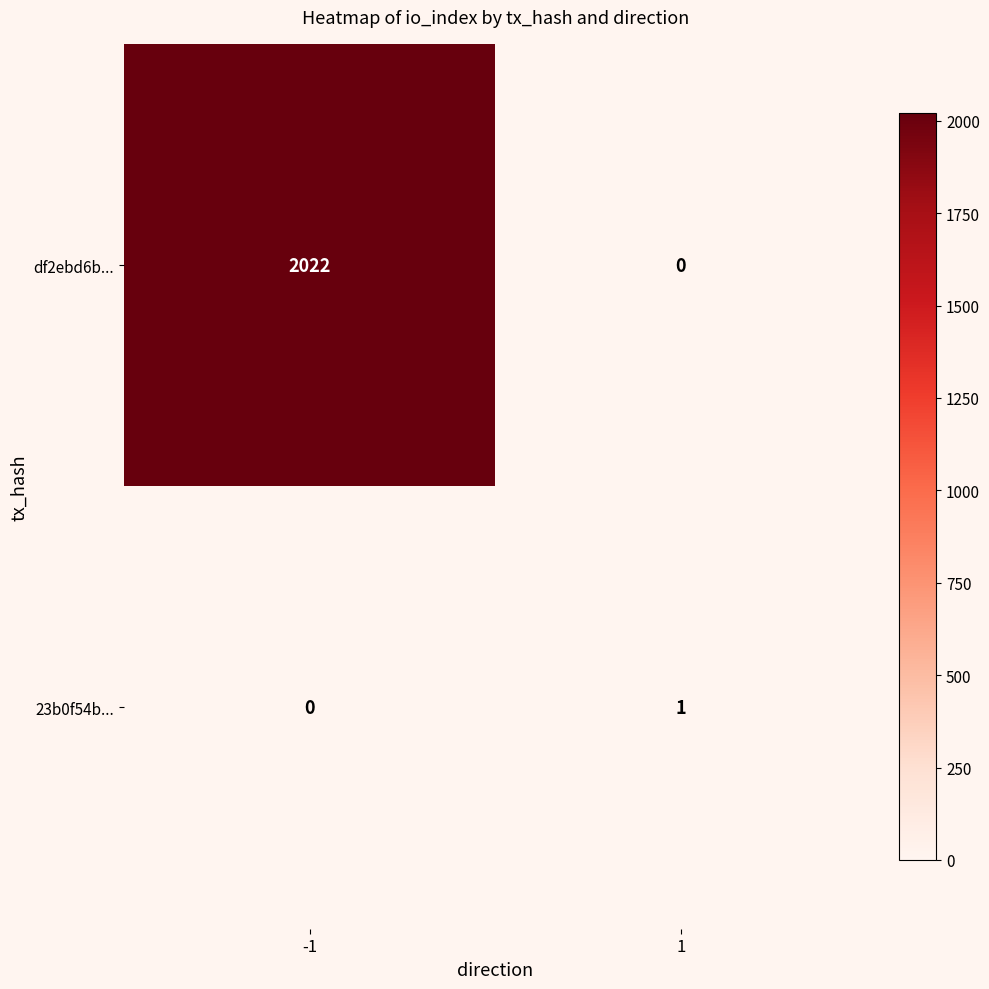

Reading right to left, what are all the values shown in this chart?

df2ebd6b...: 1=0	-1=2022
23b0f54b...: 1=1	-1=0